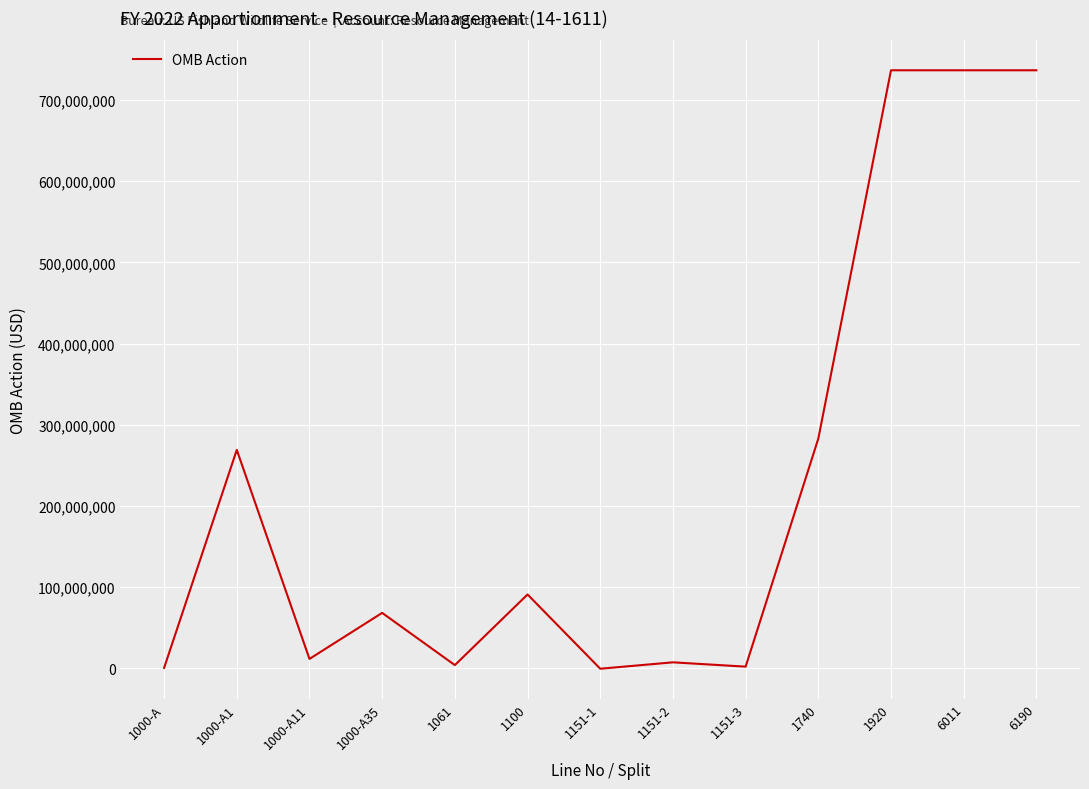

How many categories are shown in the chart?

13